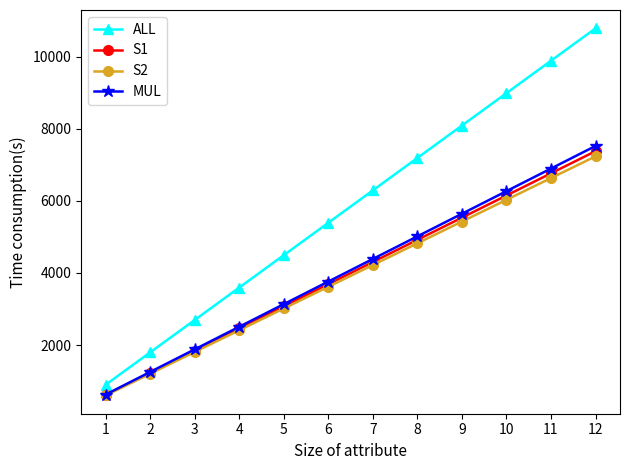

Rank the categories by MUL value from highest to lowest.

12, 11, 10, 9, 8, 7, 6, 5, 4, 3, 2, 1